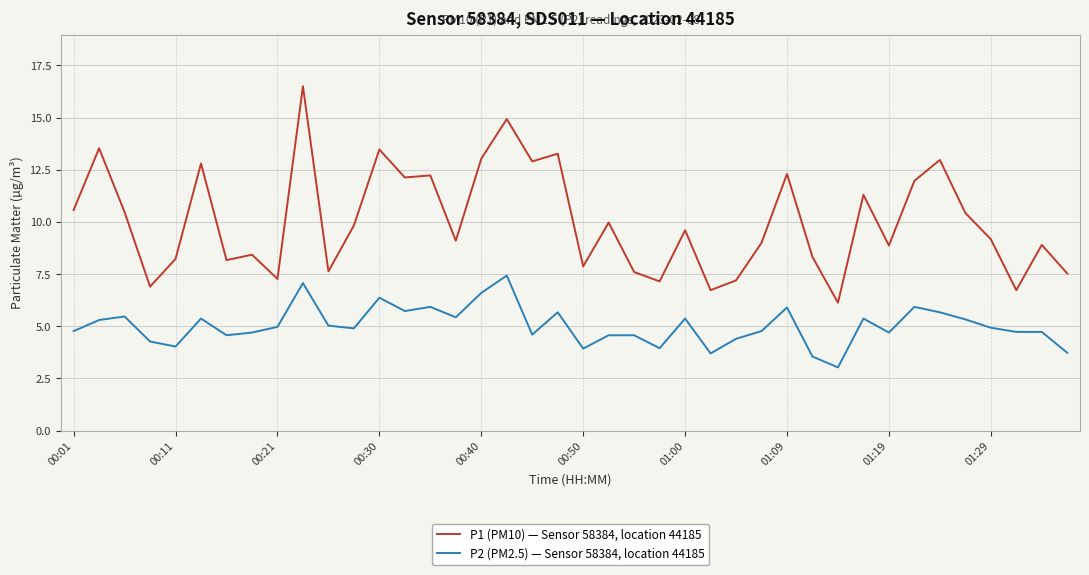

True or false: P1 (PM10) — Sensor 58384, location 44185 and P2 (PM2.5) — Sensor 58384, location 44185 cross at least once.

False